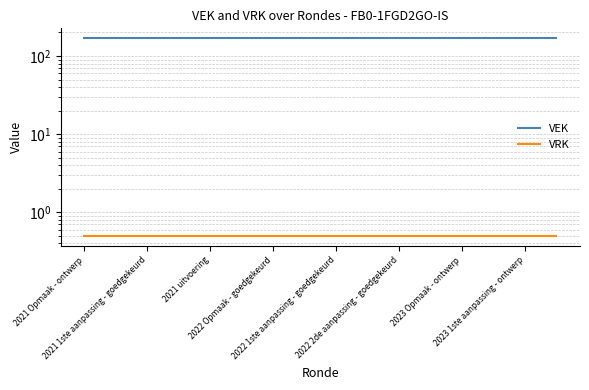

Which series changed the most between 2021 uitvoering and 2022 2de aanpassing - goedgekeurd?

VEK